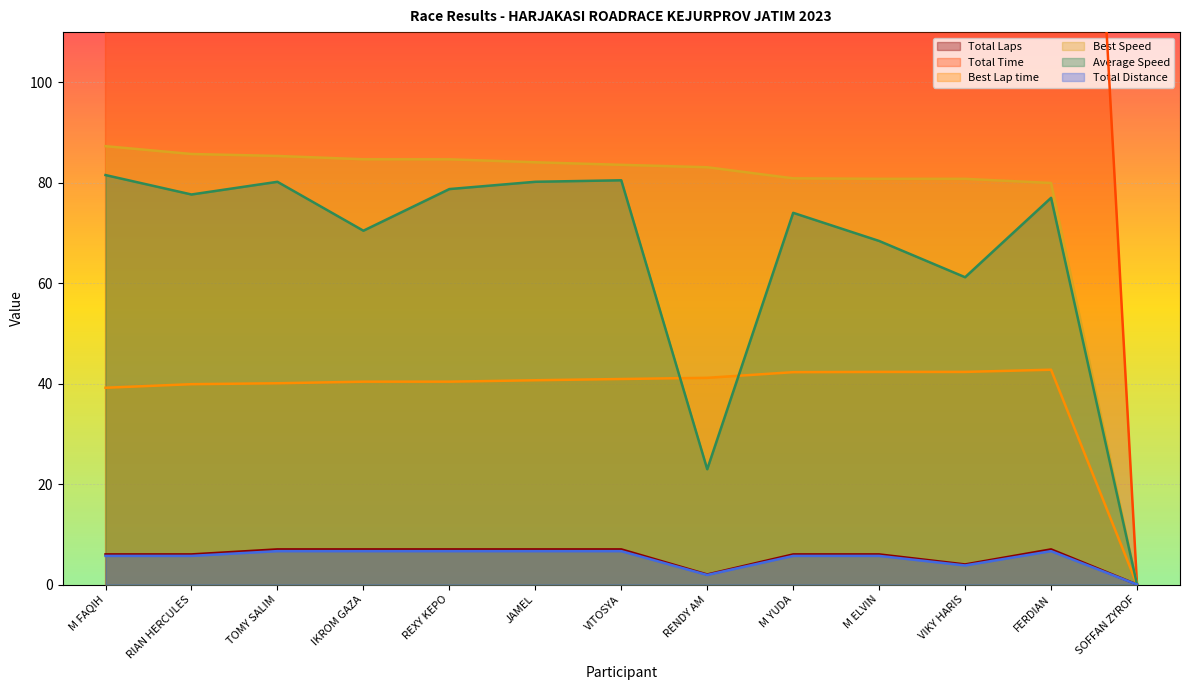

How many distinct data groups are displayed?

6